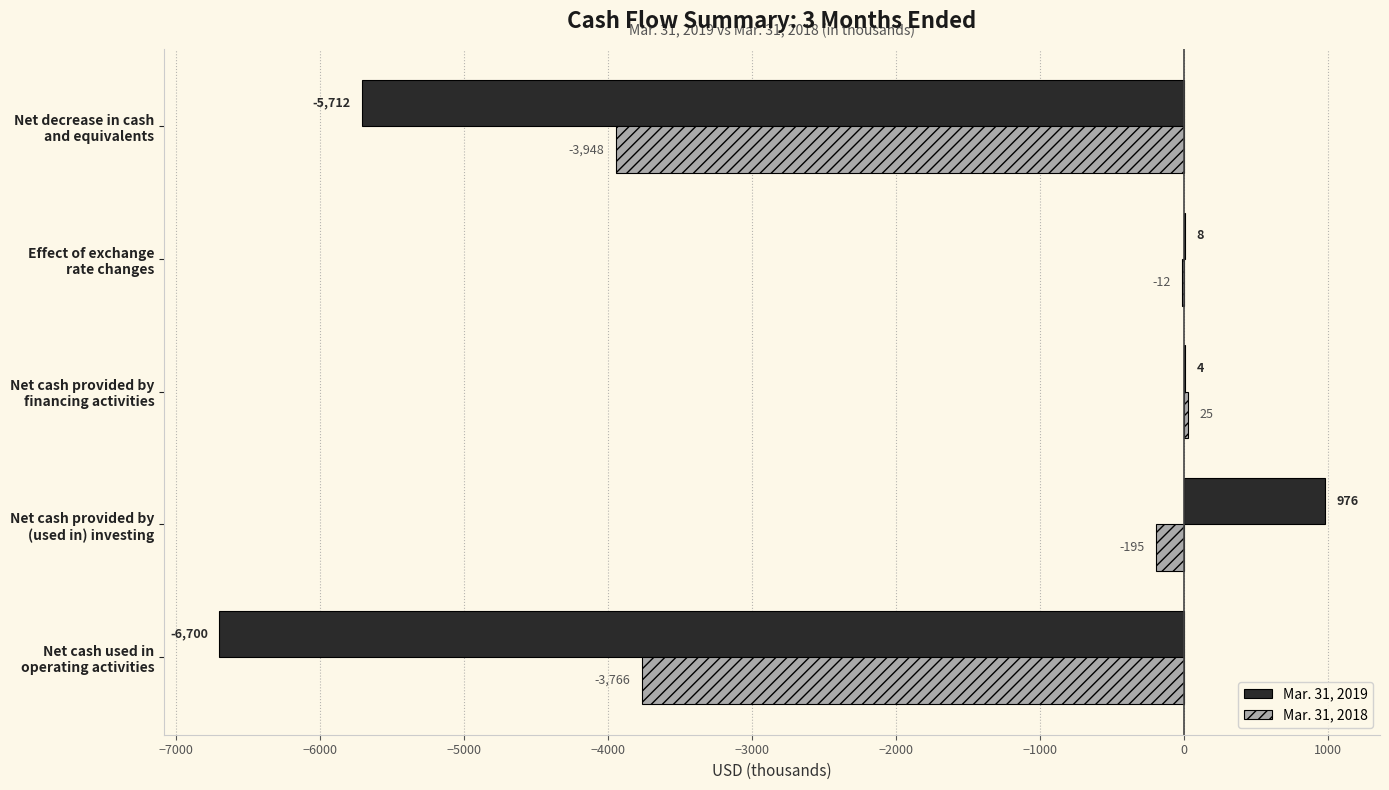

Which series has the largest total across all categories?

Mar. 31, 2018